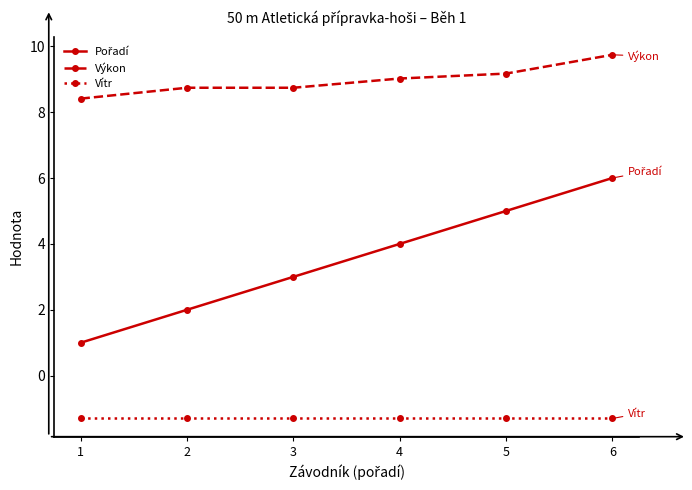

Is the value of Vítr at 3 greater than the value of Výkon at 6?

No